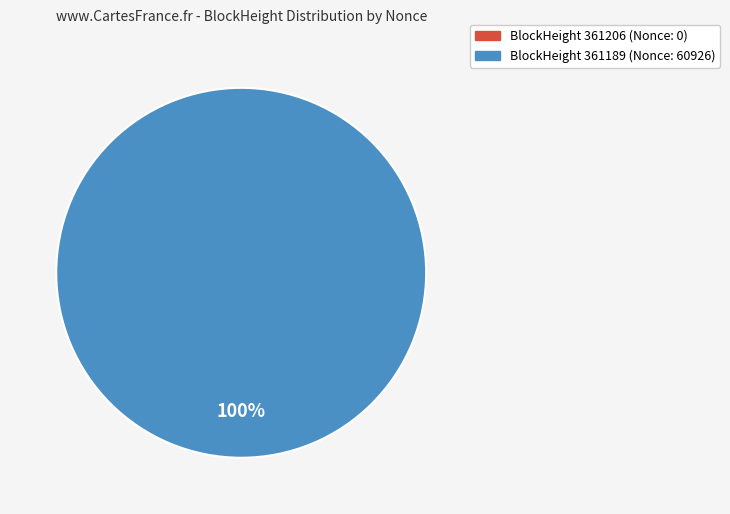

What is the largest slice in the pie chart?

361189